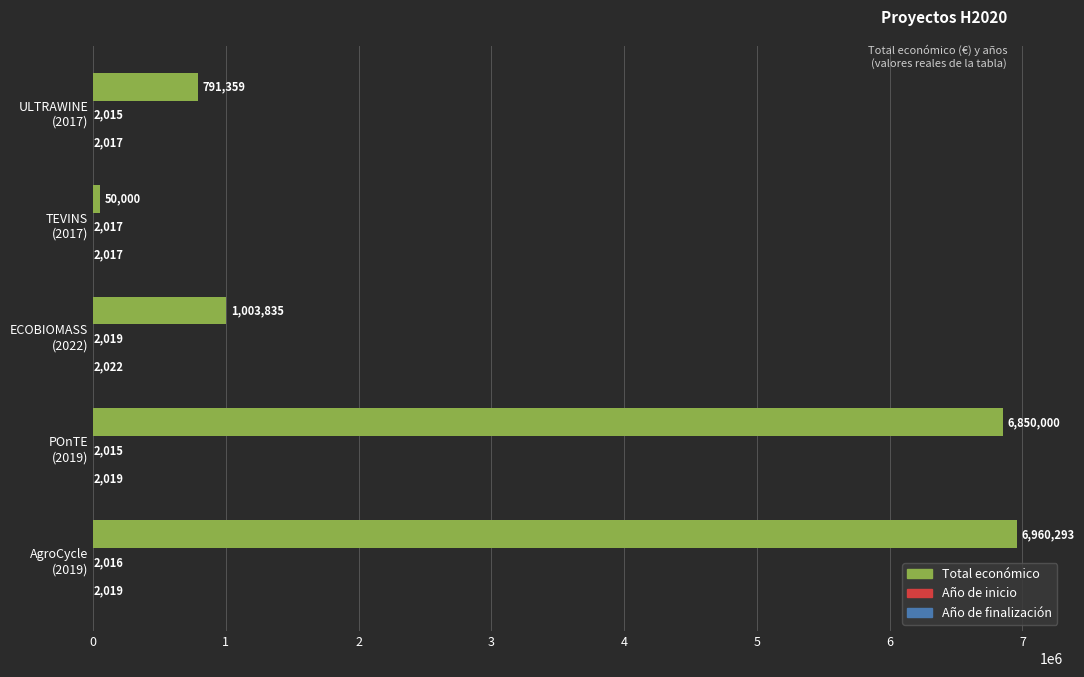

How many data points does each series have?

5